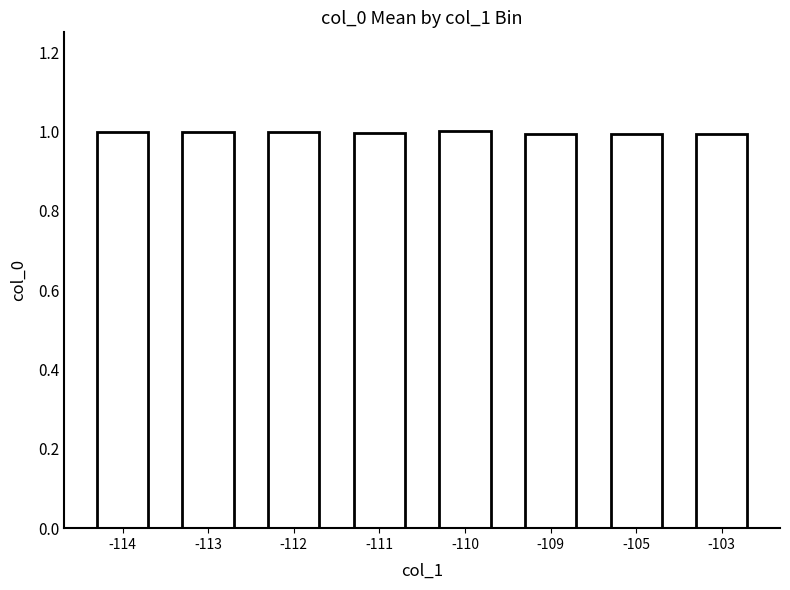

What is the ratio of the value at -113 to the value at -110?

1.0